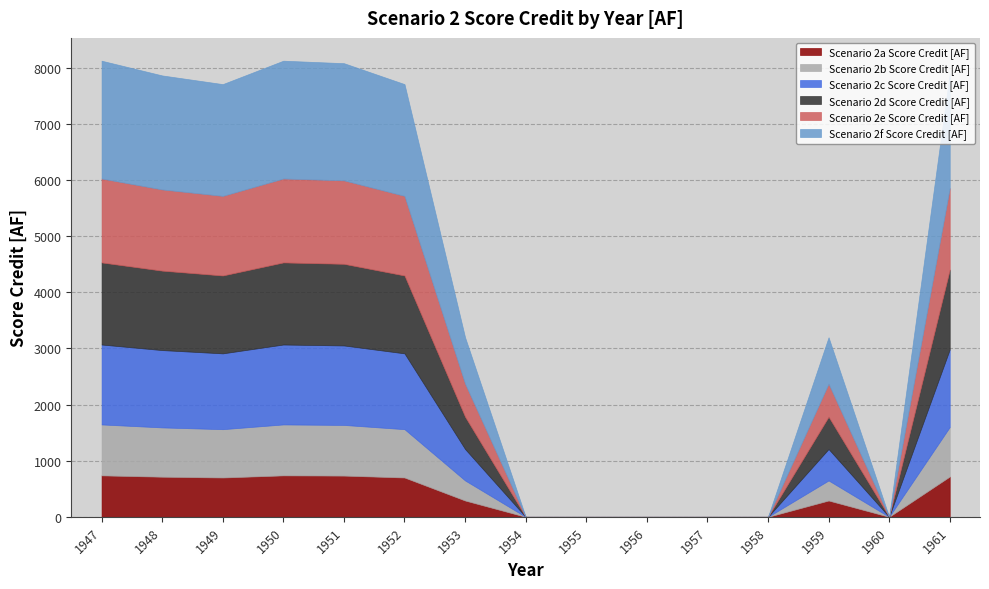

List the series in order of their peak value, lowest first.

Scenario 2a Score Credit [AF], Scenario 2b Score Credit [AF], Scenario 2c Score Credit [AF], Scenario 2d Score Credit [AF], Scenario 2e Score Credit [AF], Scenario 2f Score Credit [AF]